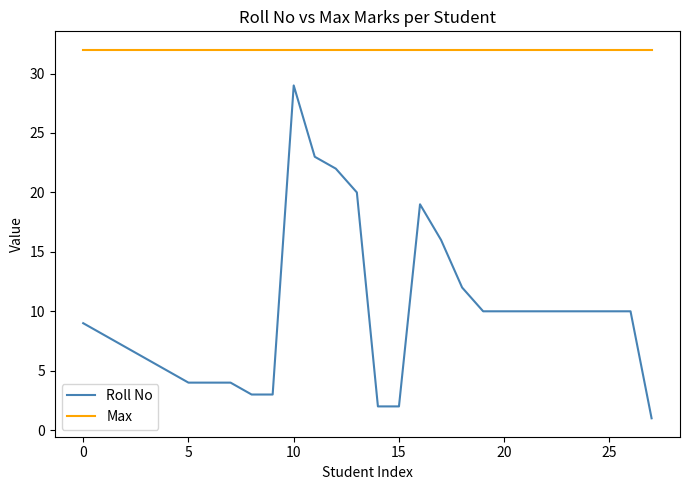

Count the number of data series in this chart.

2